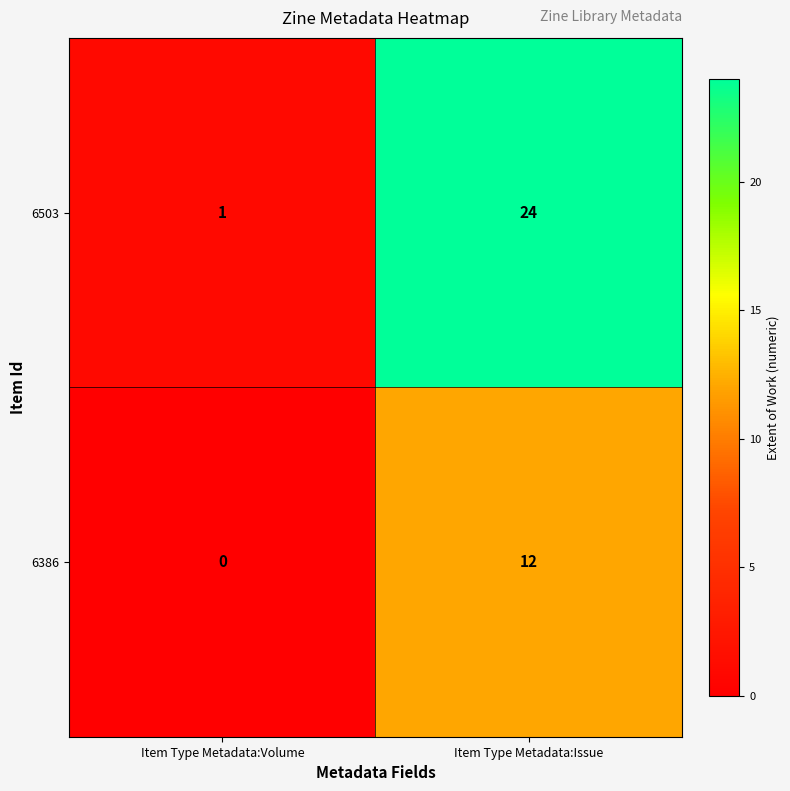

What is the average value of the 6386 series?

6